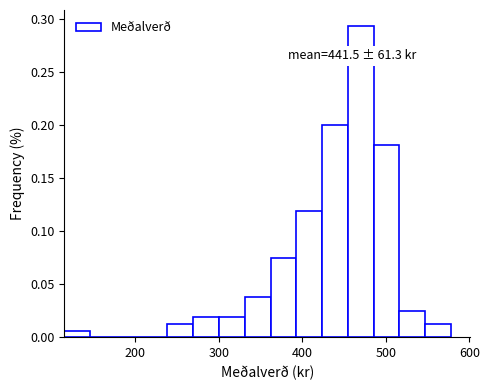

Read against the x-axis, roughly where is the centre of the tallest bar?

470